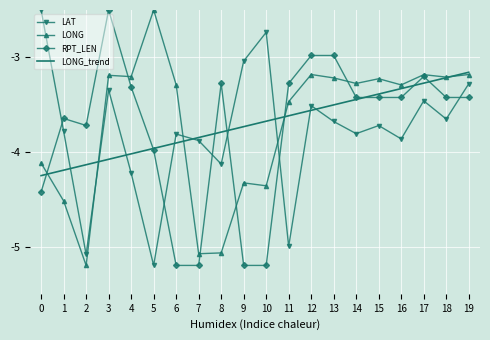

Count the number of data series in this chart.

4